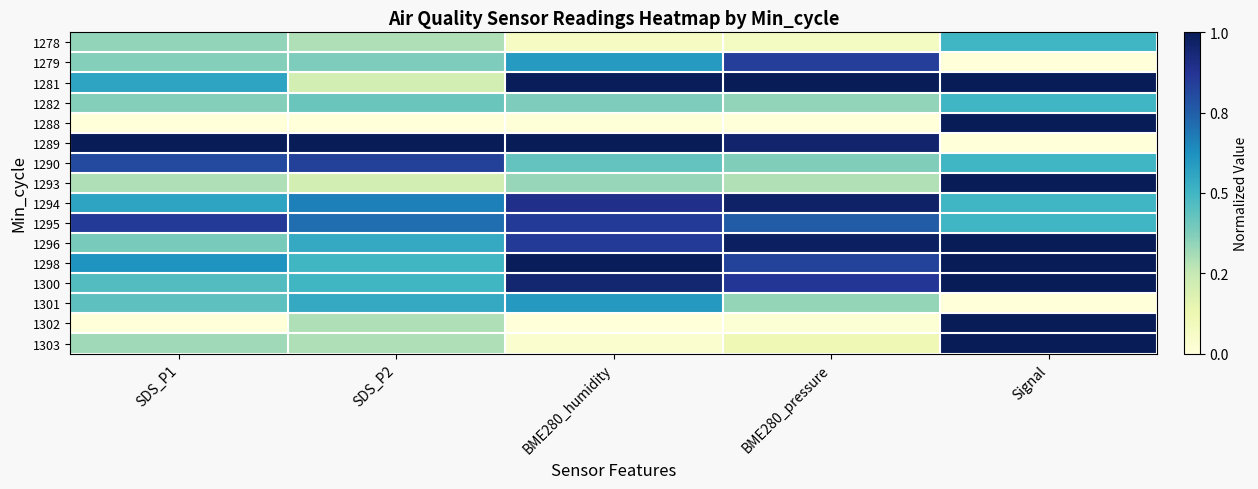

Between Signal and BME280_humidity, which is larger?

Signal